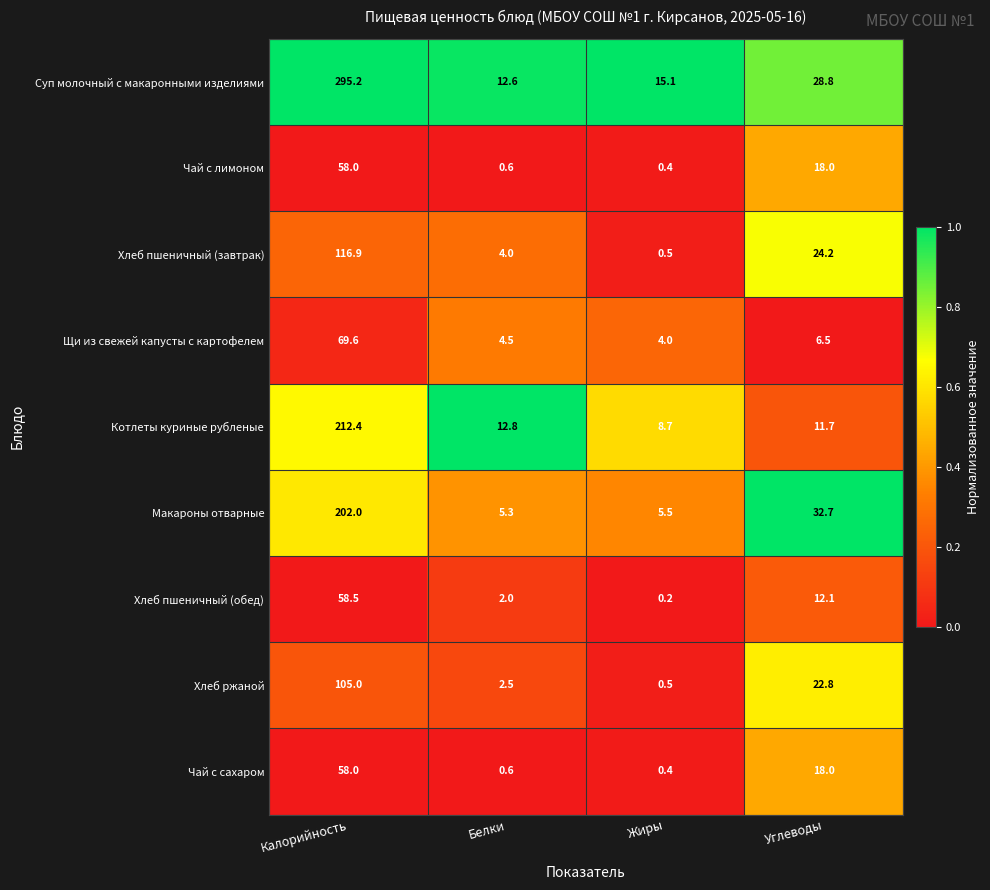

Which category has the lowest value across all series?

Жиры